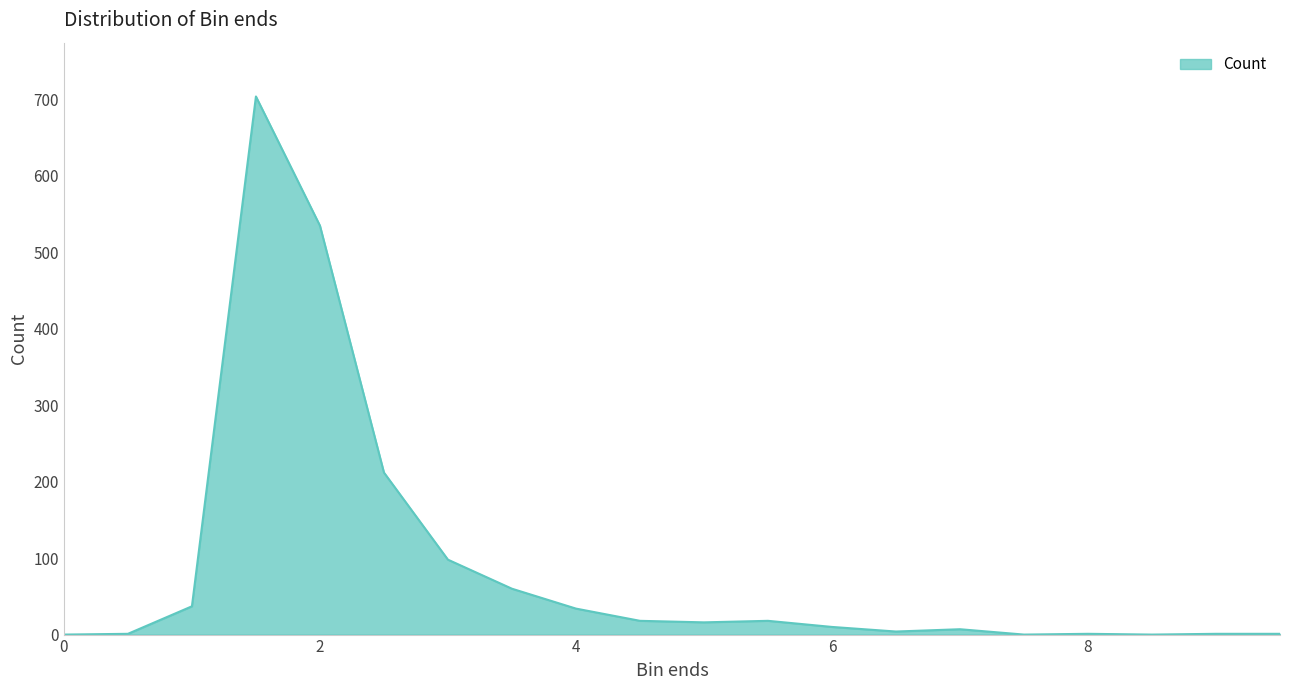

What is the difference between the maximum and minimum values?

704